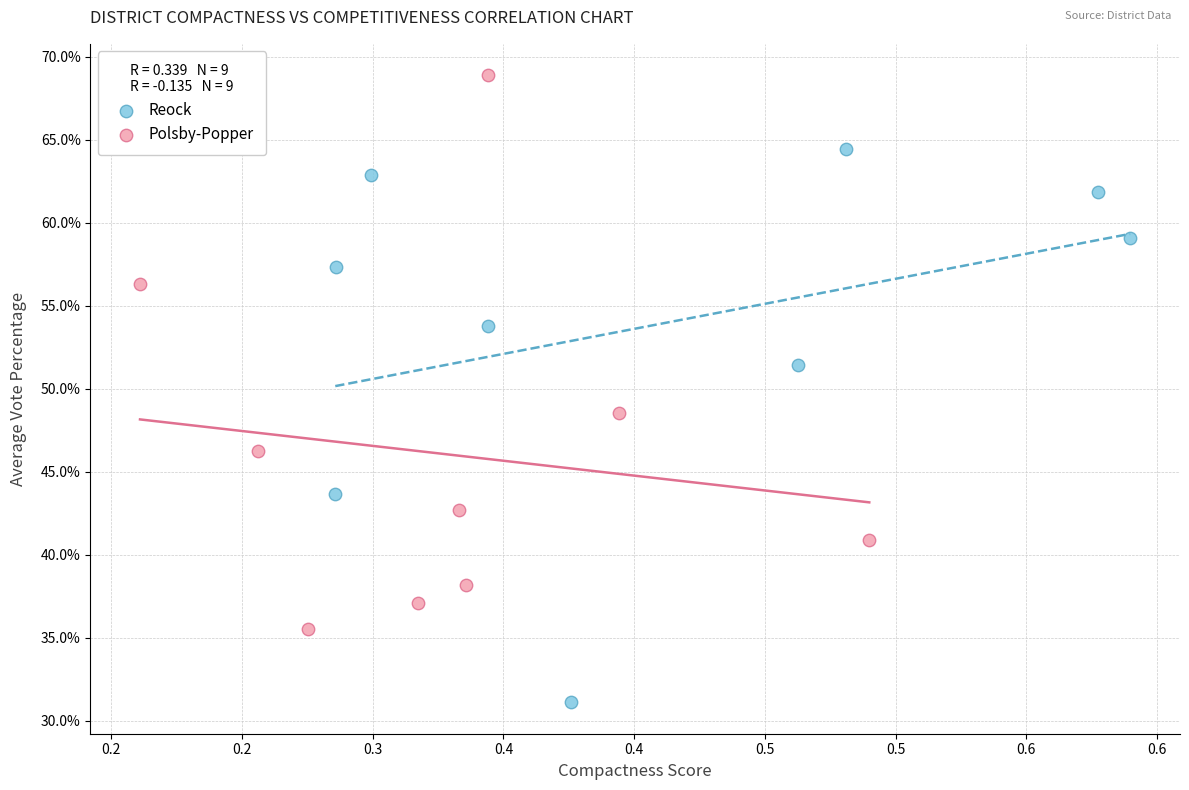

Which series contains the highest Y value?

Polsby-Popper